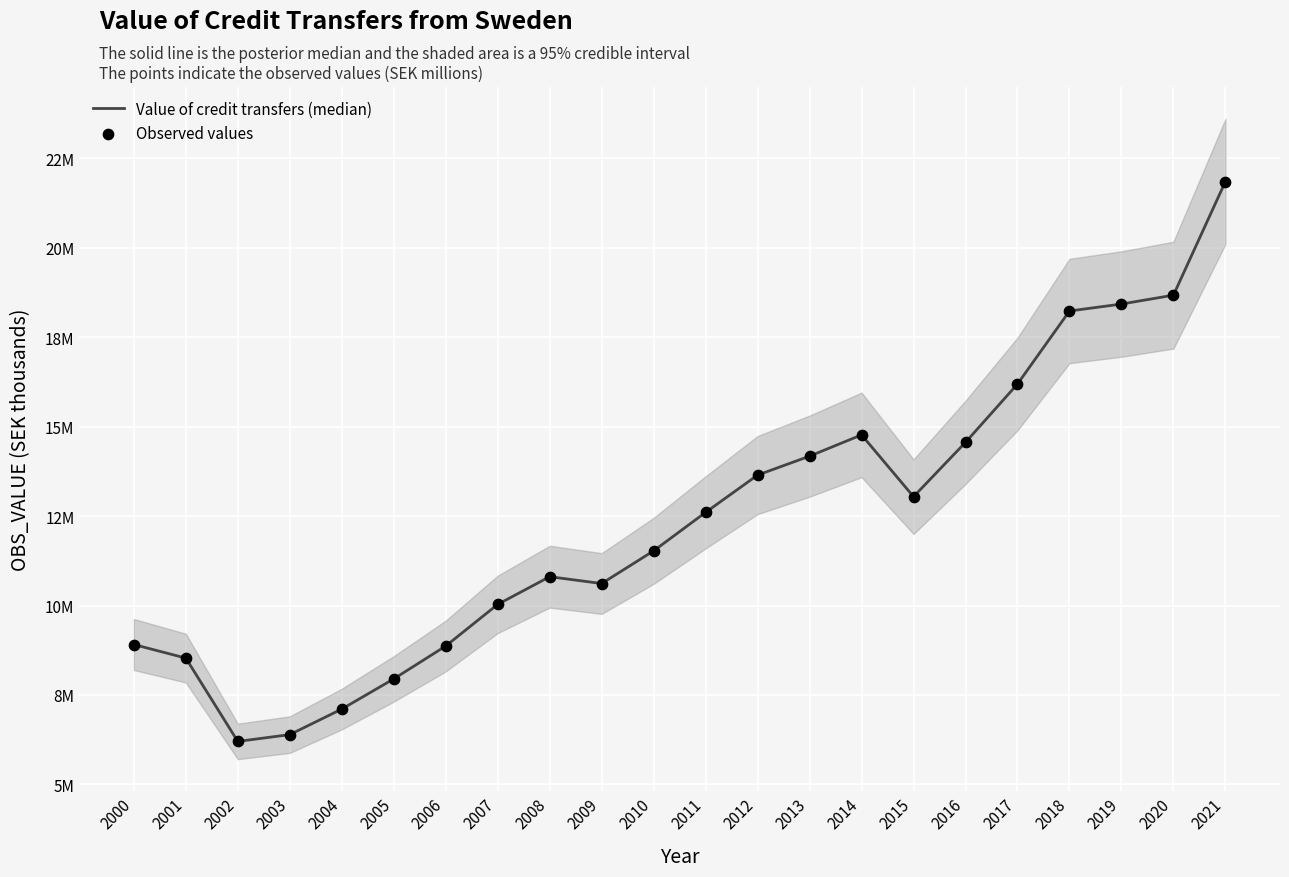

At how many categories does at least one series exceed 9067478?

15